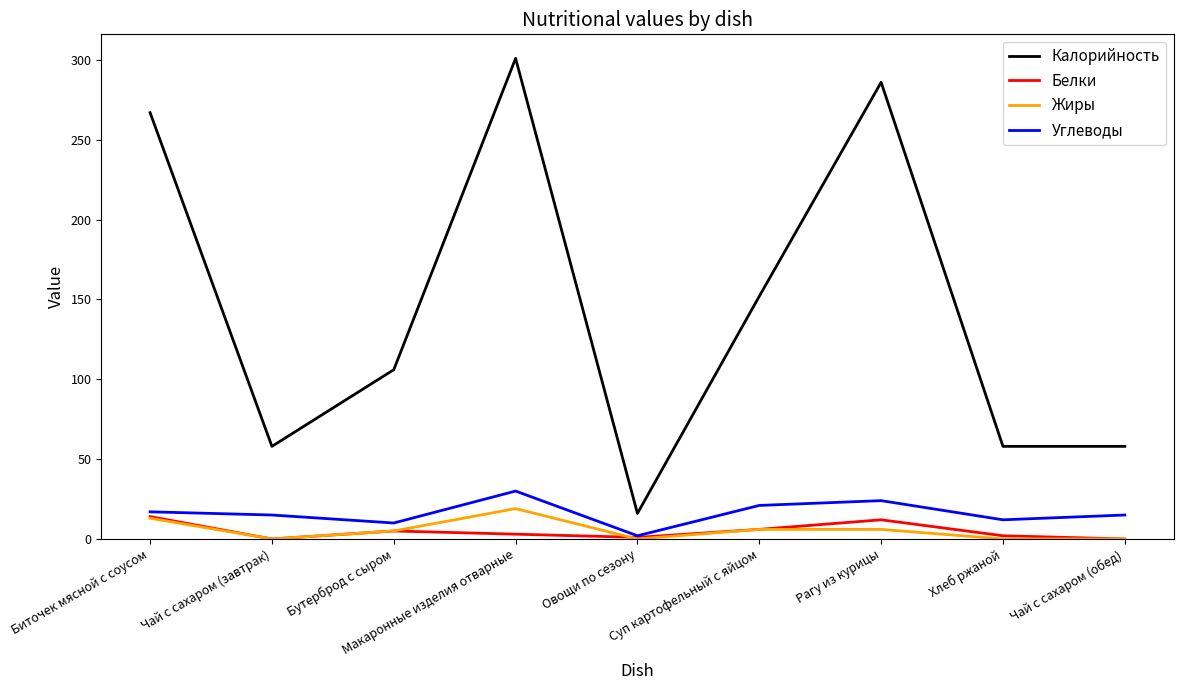

What is the greatest value displayed?

301